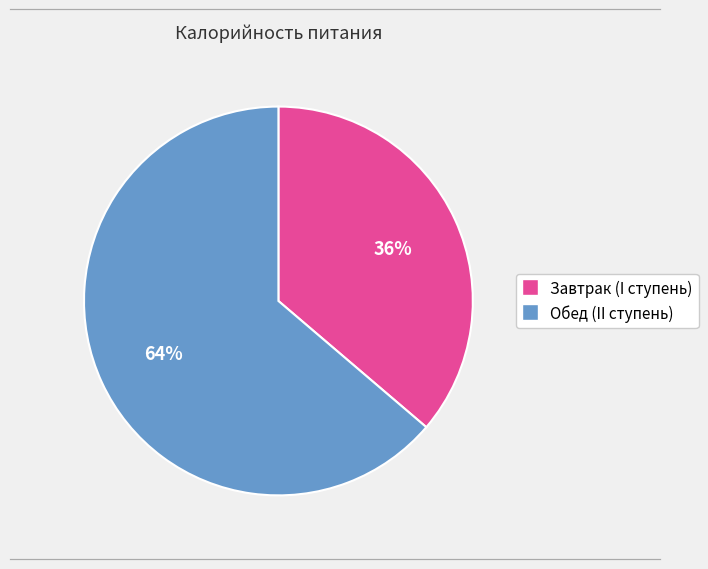

Rank the categories by value from lowest to highest.

Завтрак (I ступень), Обед (II ступень)